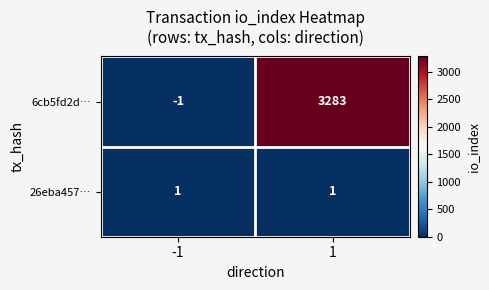

Rank the series by their average value, from highest to lowest.

6cb5fd2d…, 26eba457…